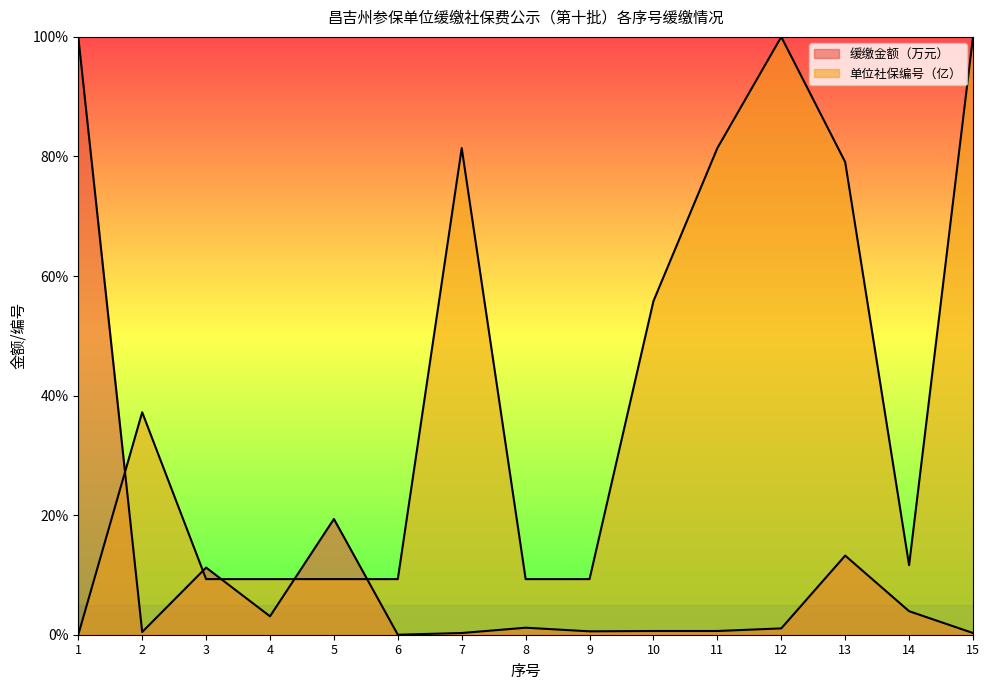

The 缓缴金额（万元） series shows 0.0 at 14. True or false?

False